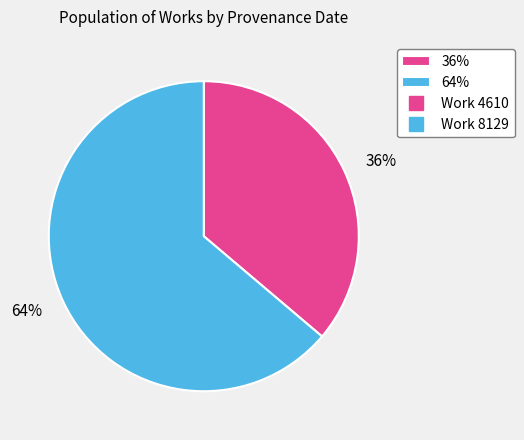

Count the number of slices in the pie.

2